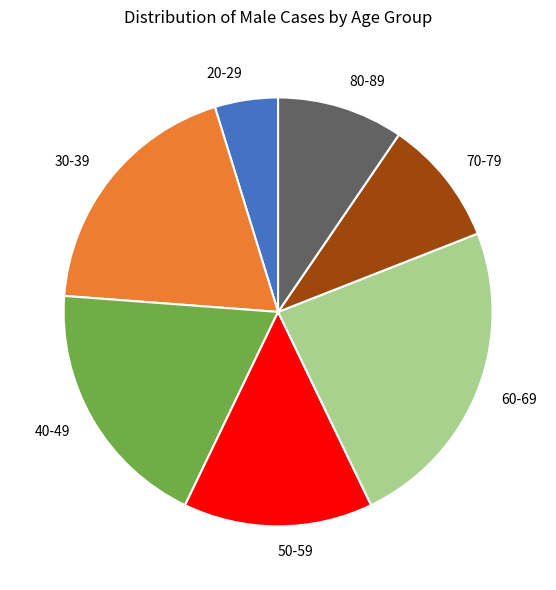

What is the smallest slice in the pie chart?

20-29